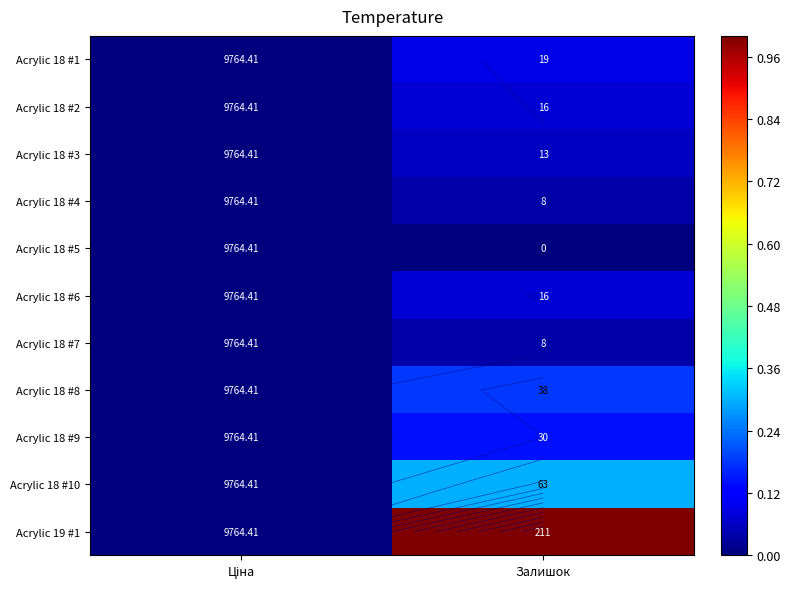

True or false: Acrylic 18 #10 has a value of -0.1 at Ціна.

False